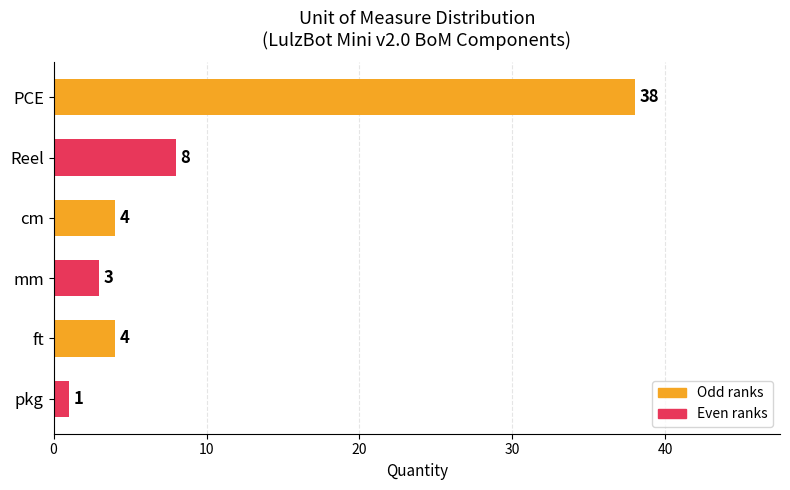

What is the average value?

10